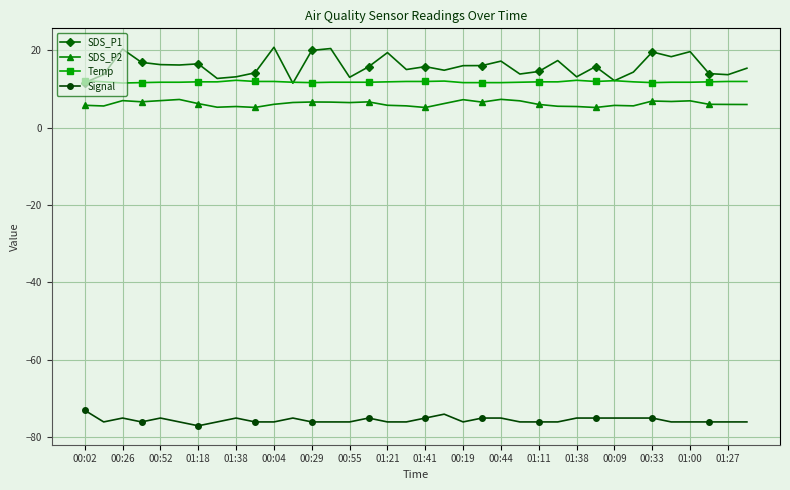

True or false: SDS_P2 and SDS_P1 cross at least once.

False